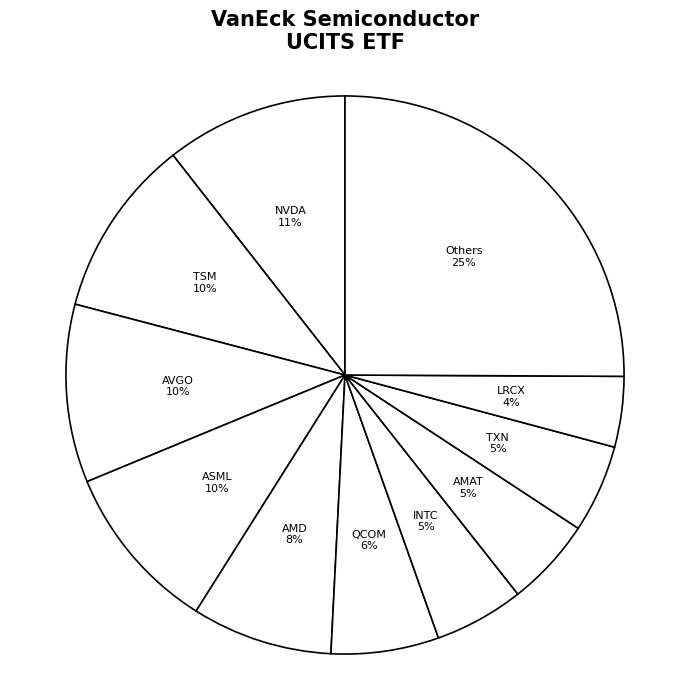

Combined, do AVGO and ASML account for over 50%?

No